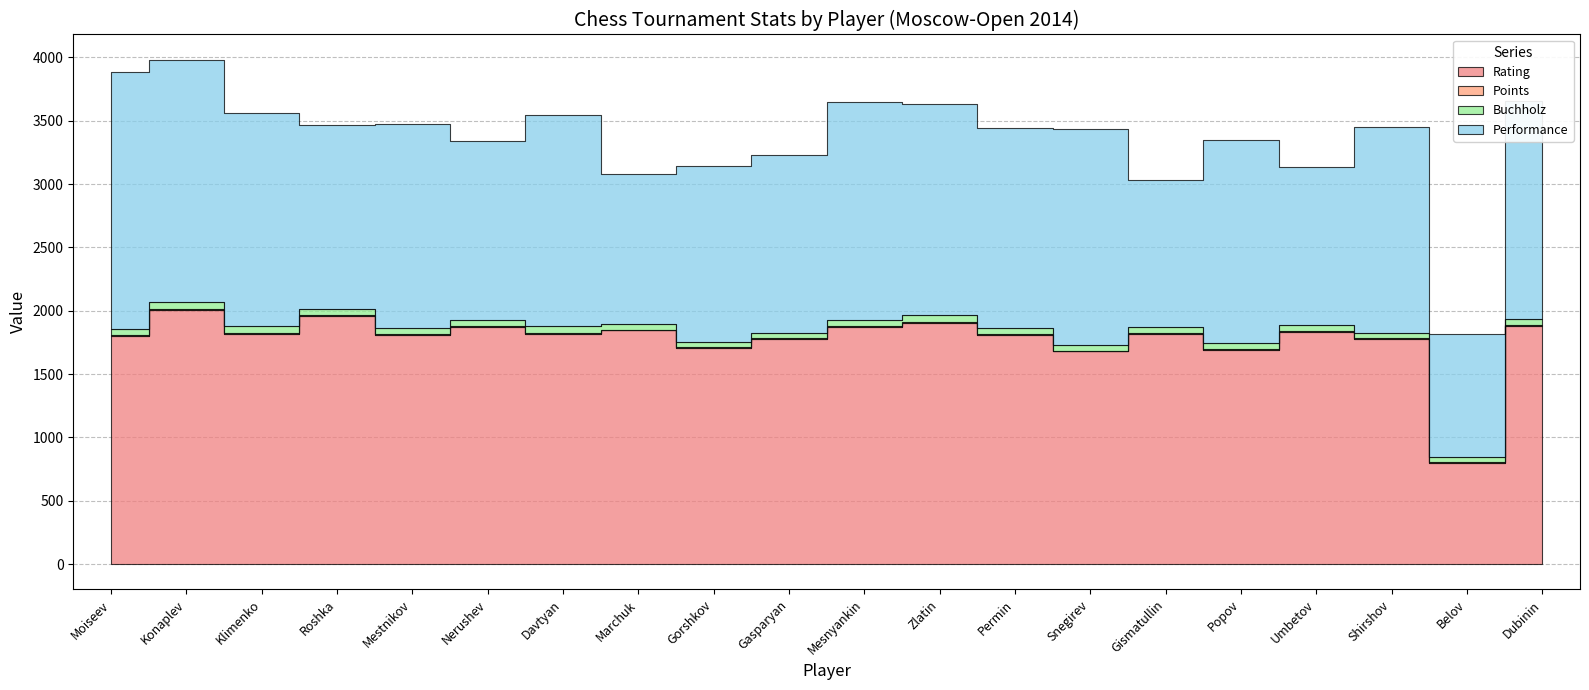

Is the value of Buchholz at Popov greater than the value of Performance at Roshka?

No